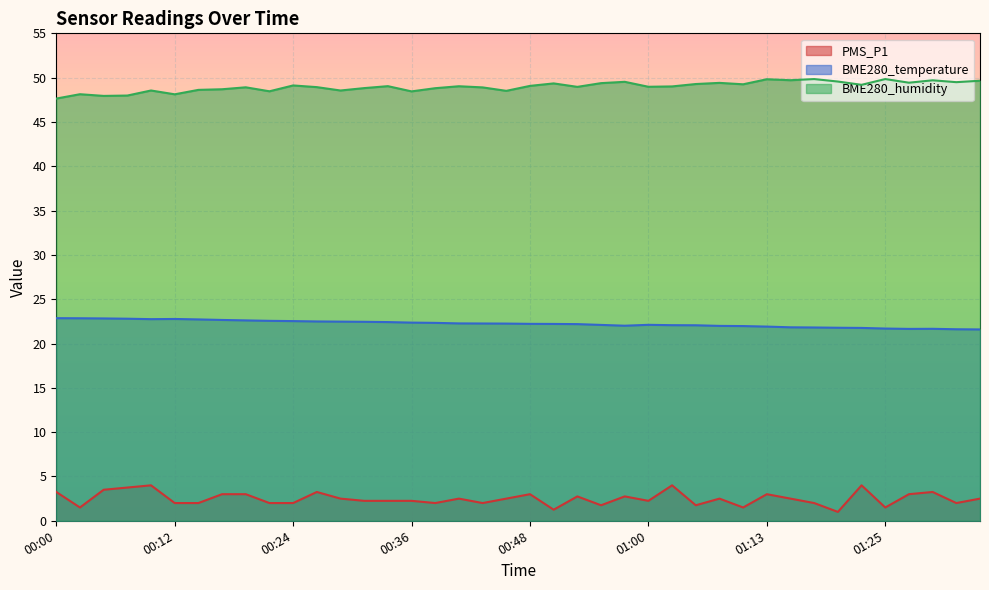

The value of BME280_humidity at 00:39 is 27.0. True or false?

False